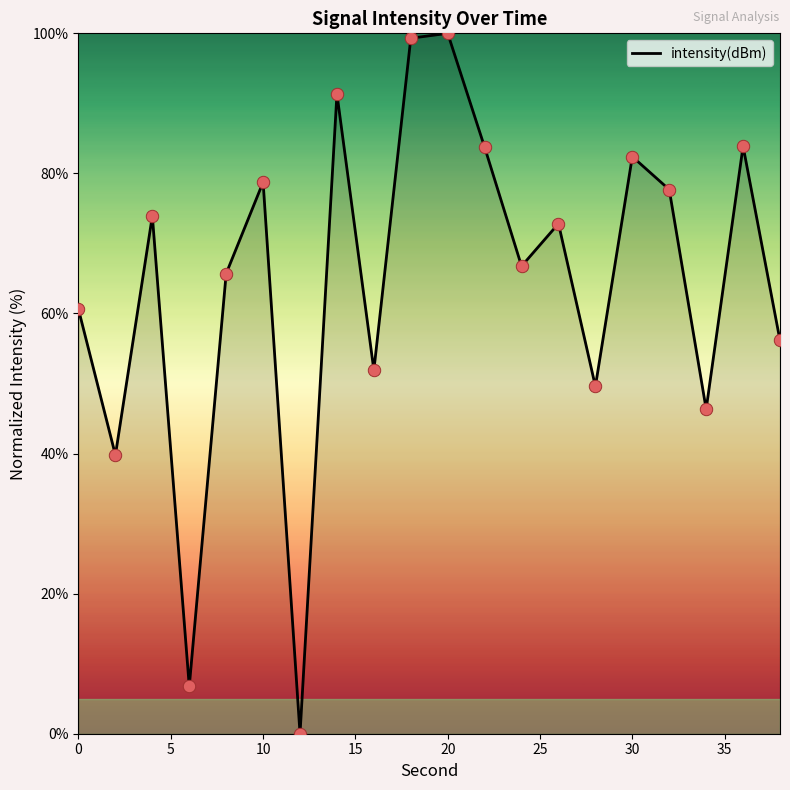

What is the difference between the maximum and minimum values?

100.0